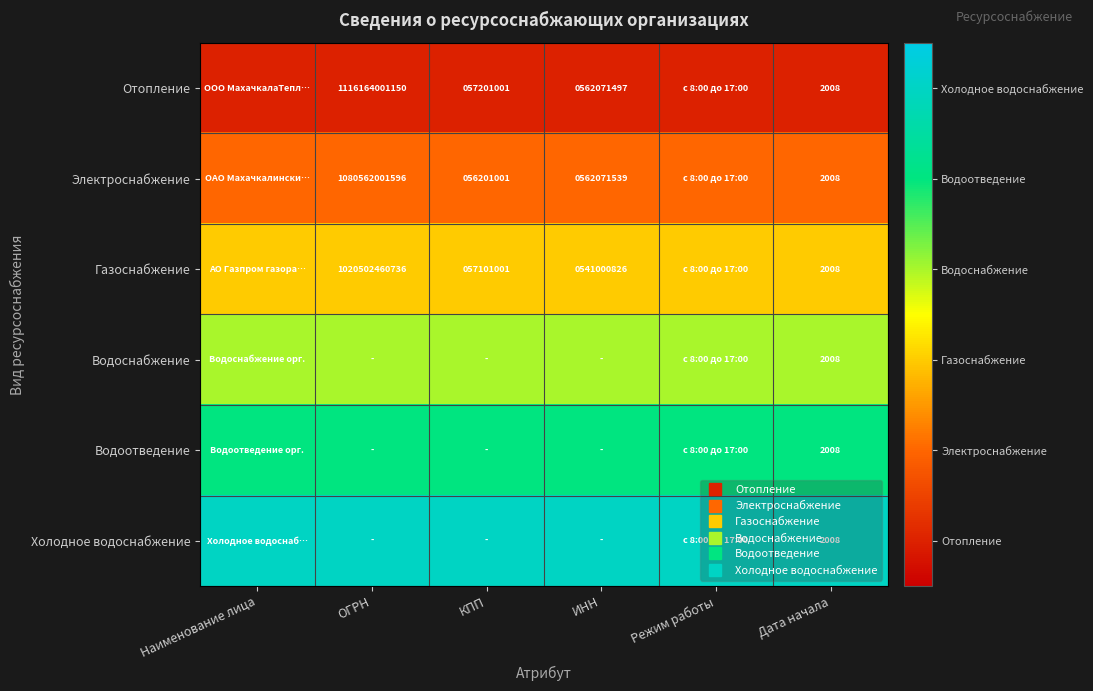

How many categories are shown in the chart?

6